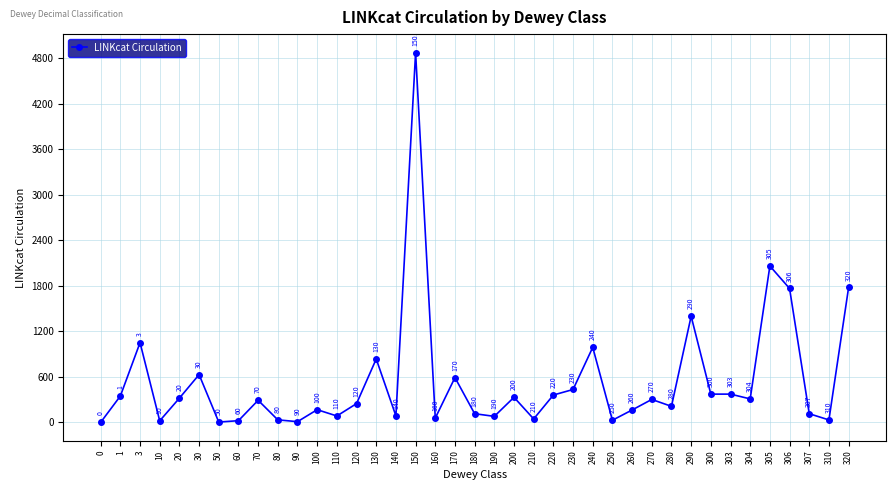

Count the number of categories in the chart.

39